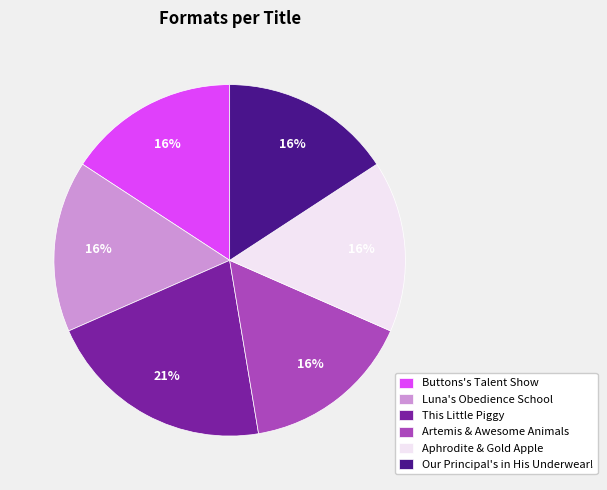

To the nearest percent, what portion does Luna's Obedience School represent?

16%